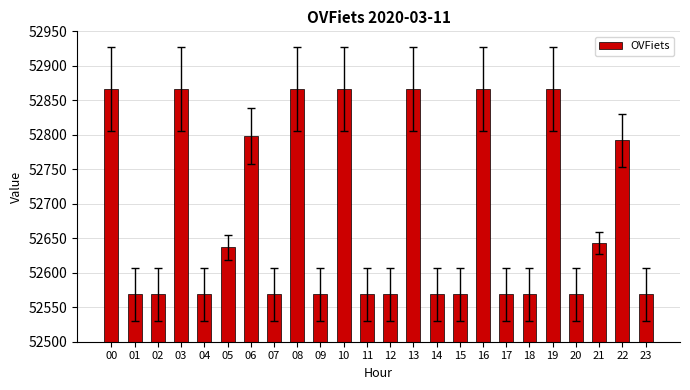

What is the smallest value displayed?

52569